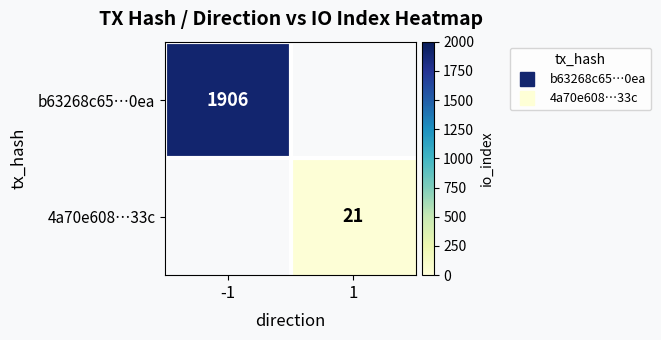

List the series in order of their overall mean, lowest first.

b63268c65…0ea, 4a70e608…33c